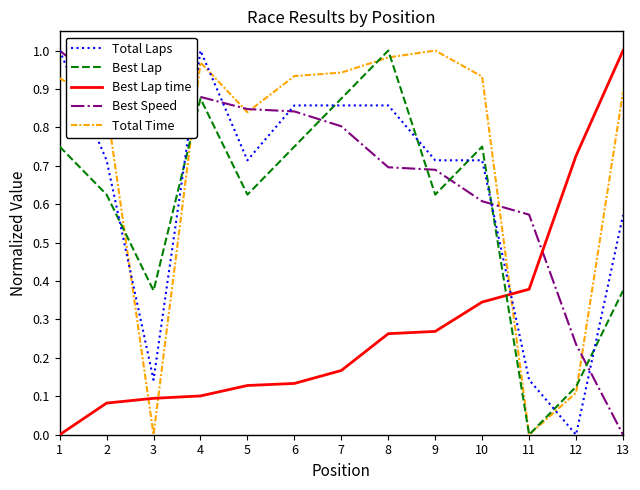

The value of Total Laps at 6 is 0.9. True or false?

True